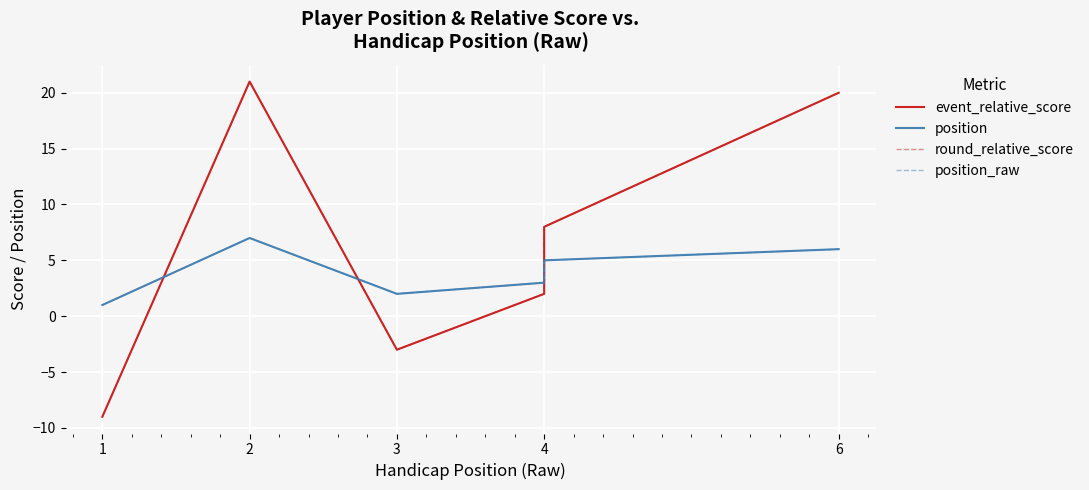

At which category is the sum across all series the highest?

2